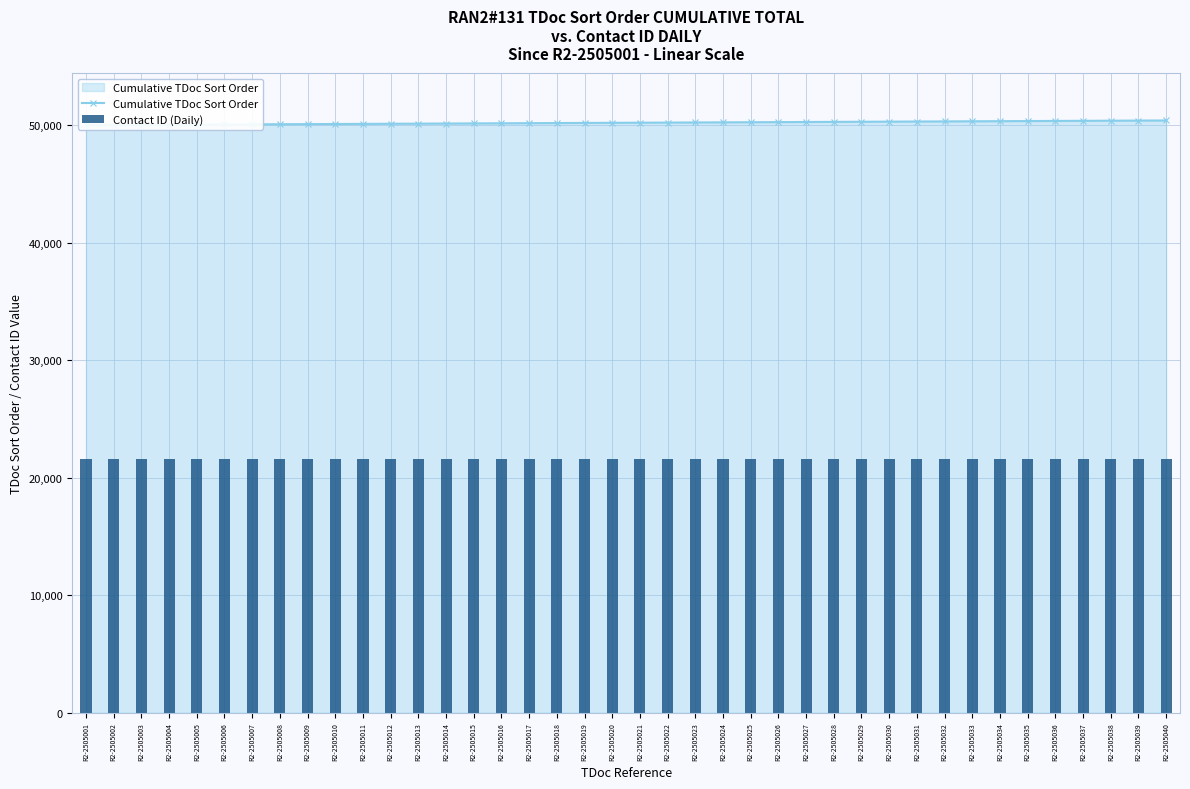

At how many categories does at least one series exceed 48954?

40